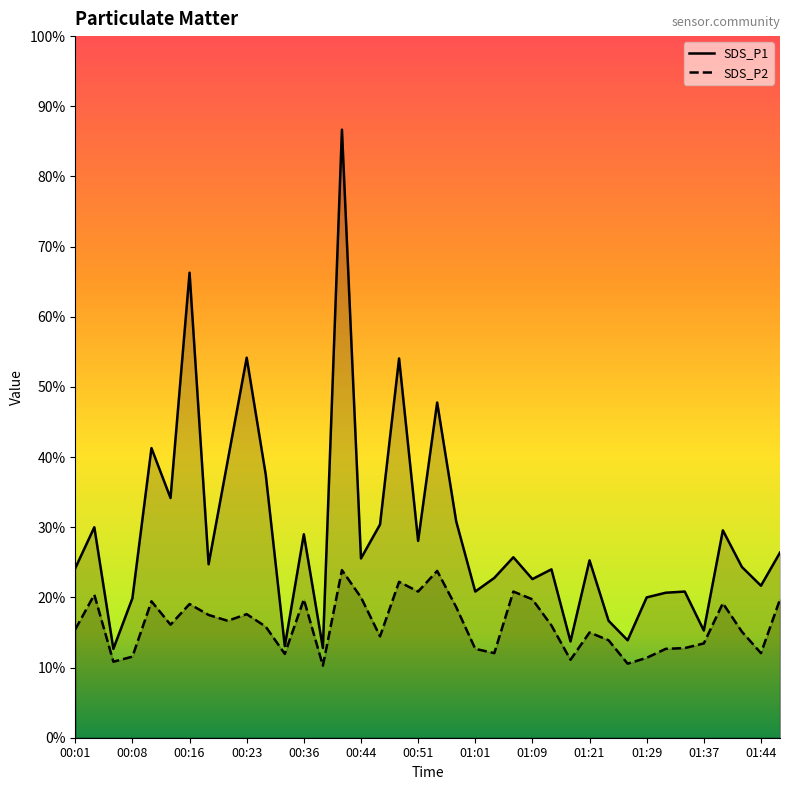

Which series has the widest spread of values?

SDS_P1